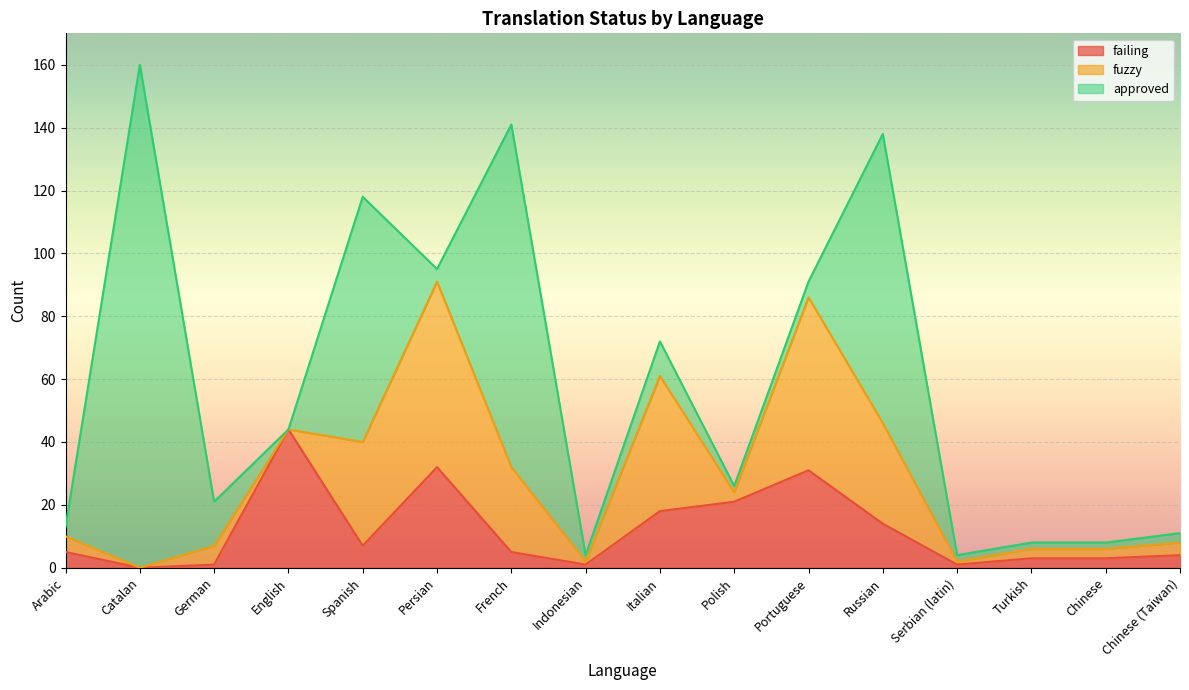

In failing, how many points are higher than both neighbors (excluding endpoints)?

3